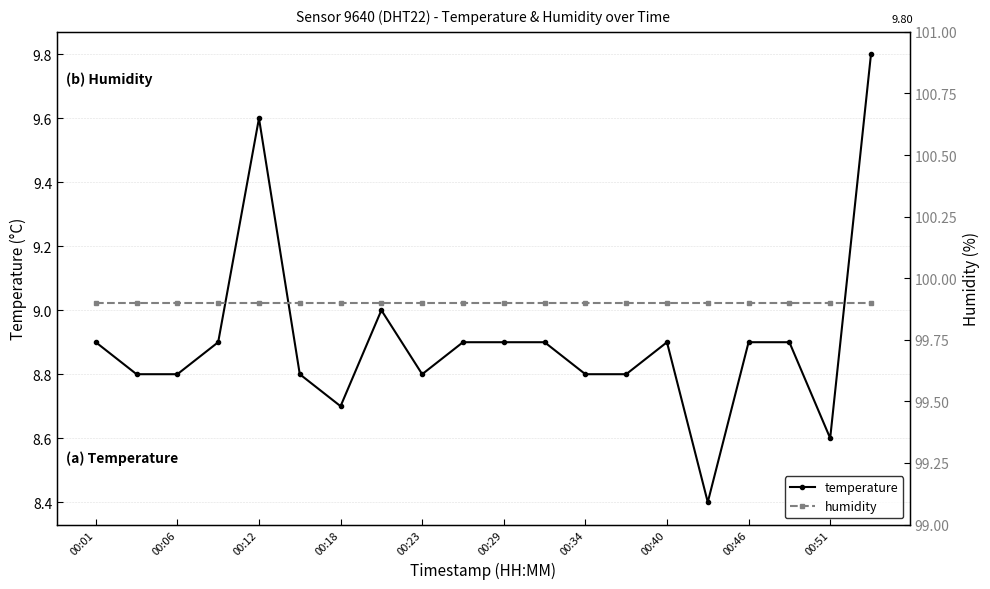

At which label is humidity closest to 99?

00:01